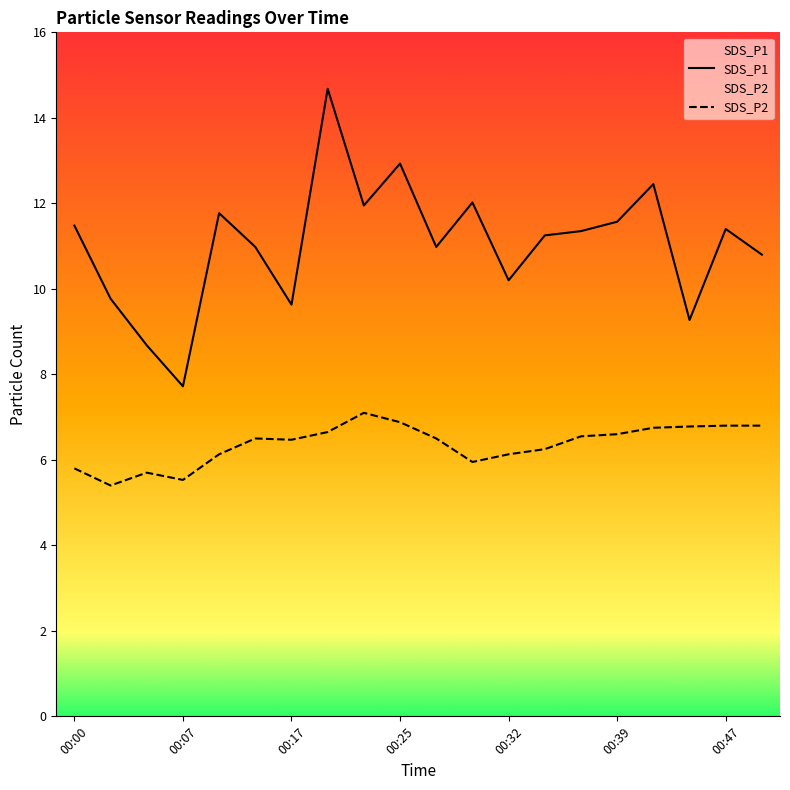

What is the difference between the maximum and minimum values in the SDS_P2 series?

1.7